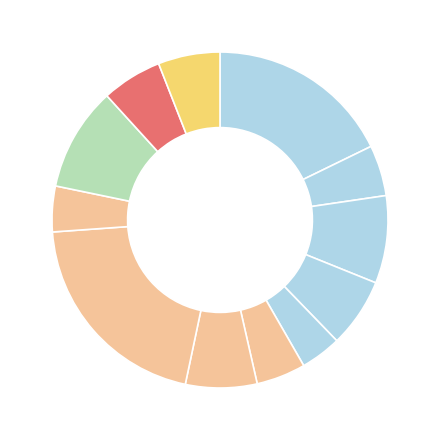

Count the number of slices in the pie.

12